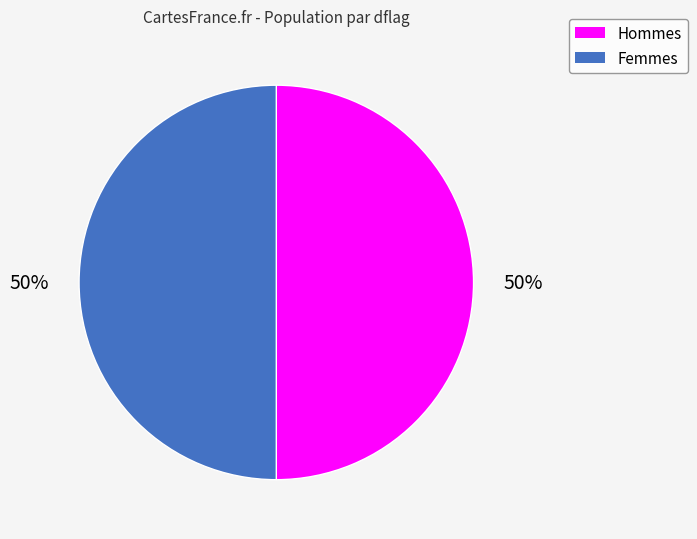

To the nearest percent, what is the average slice percentage?

50%